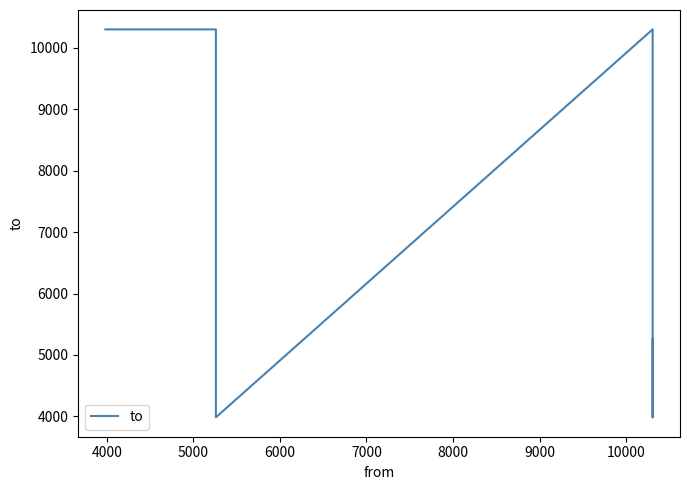

Between 5000 and 8000, which is larger?

8000